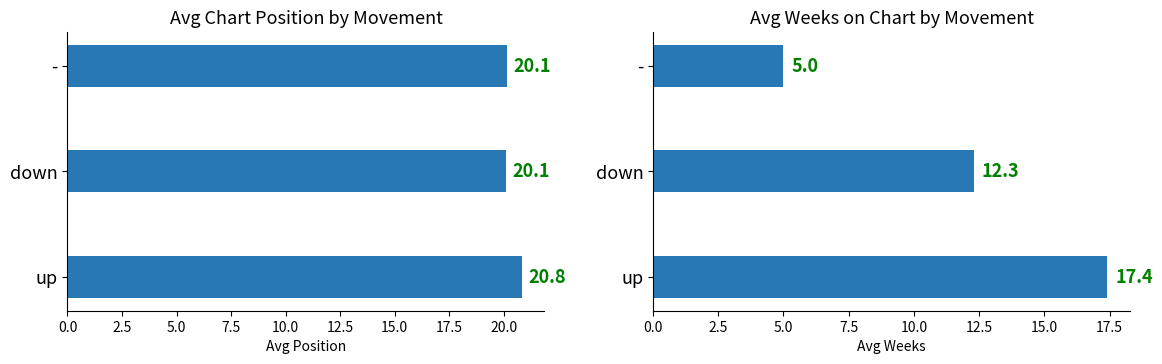

What is the difference between the highest and lowest values at down?

7.8